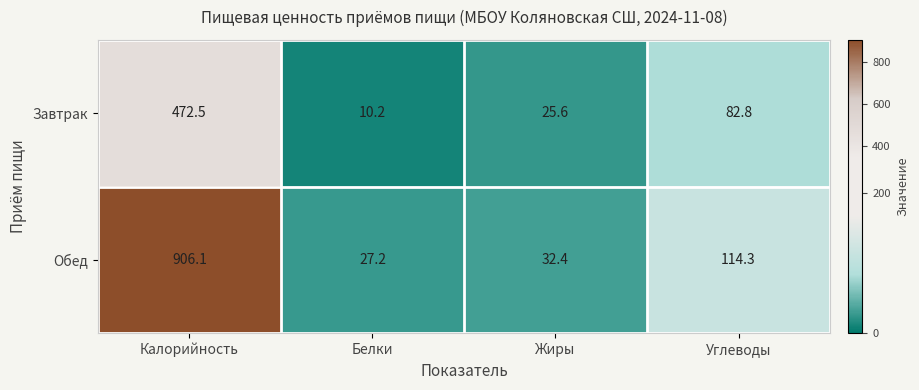

What is the approximate value of Обед at Калорийность?

906.1